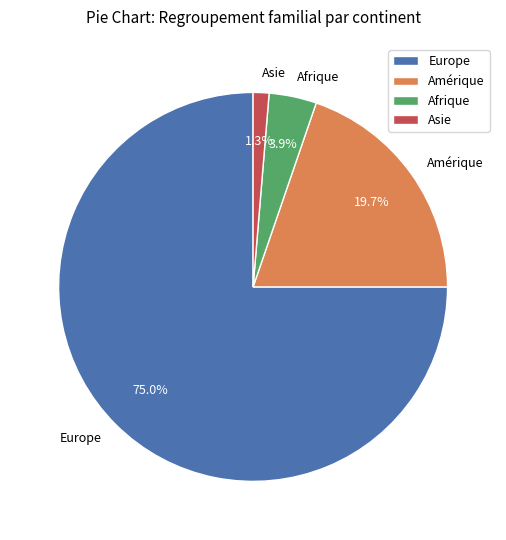

True or false: Amérique accounts for 28% of the total.

False